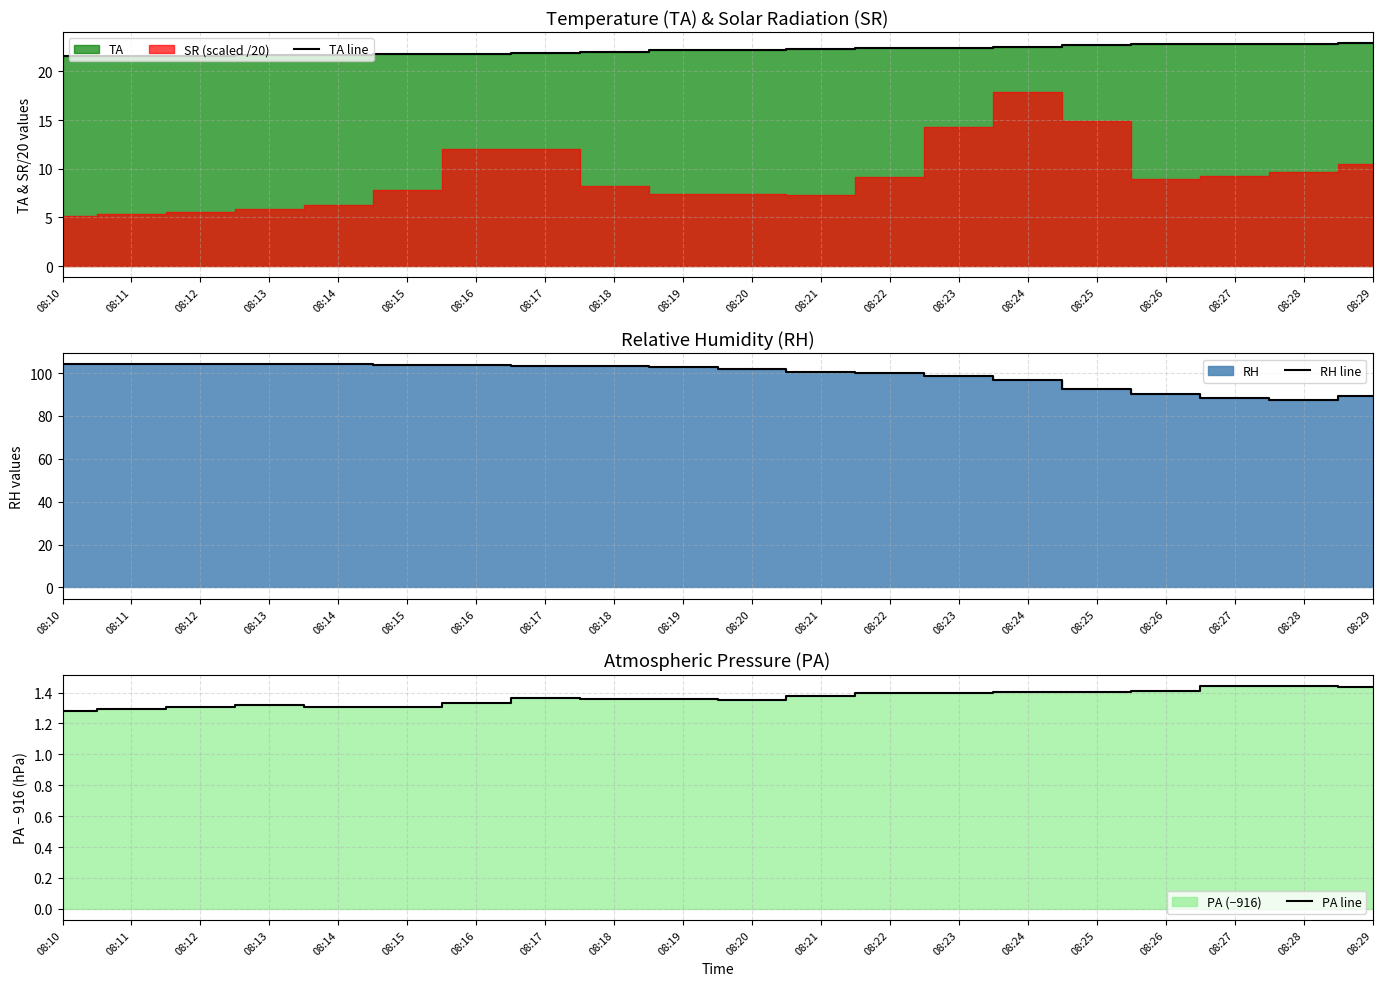

Is the value of PA line at 08:27 greater than the value of RH line at 08:20?

No